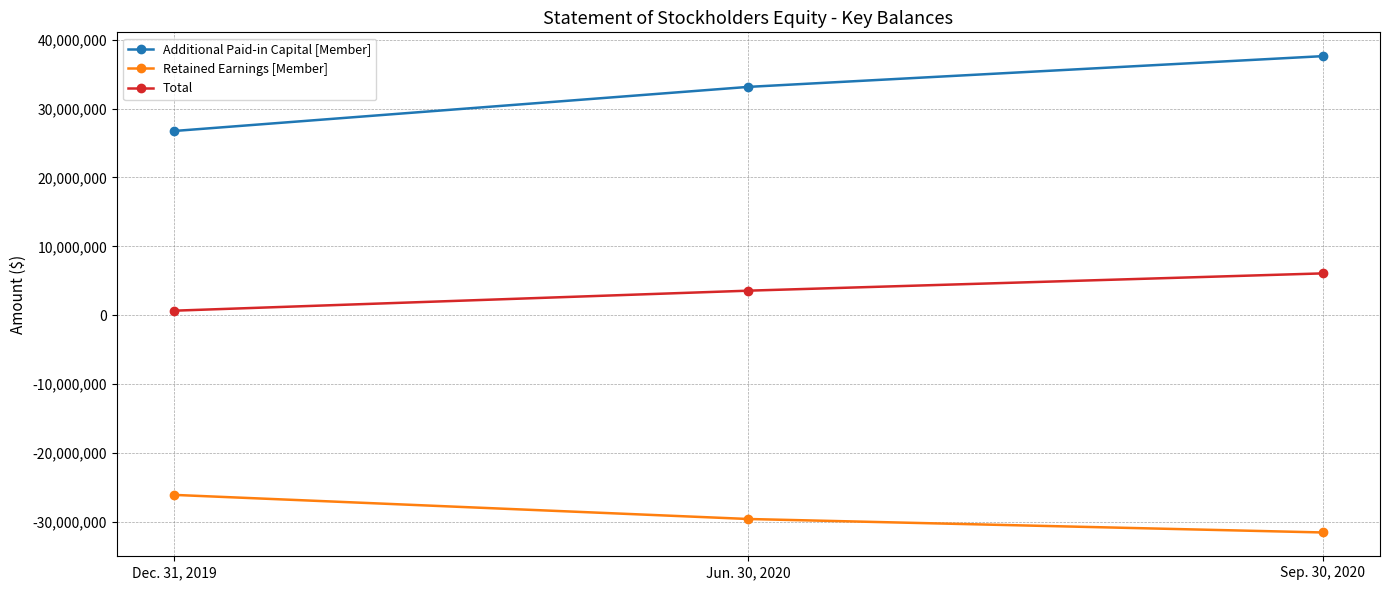

How many data points does each series have?

3